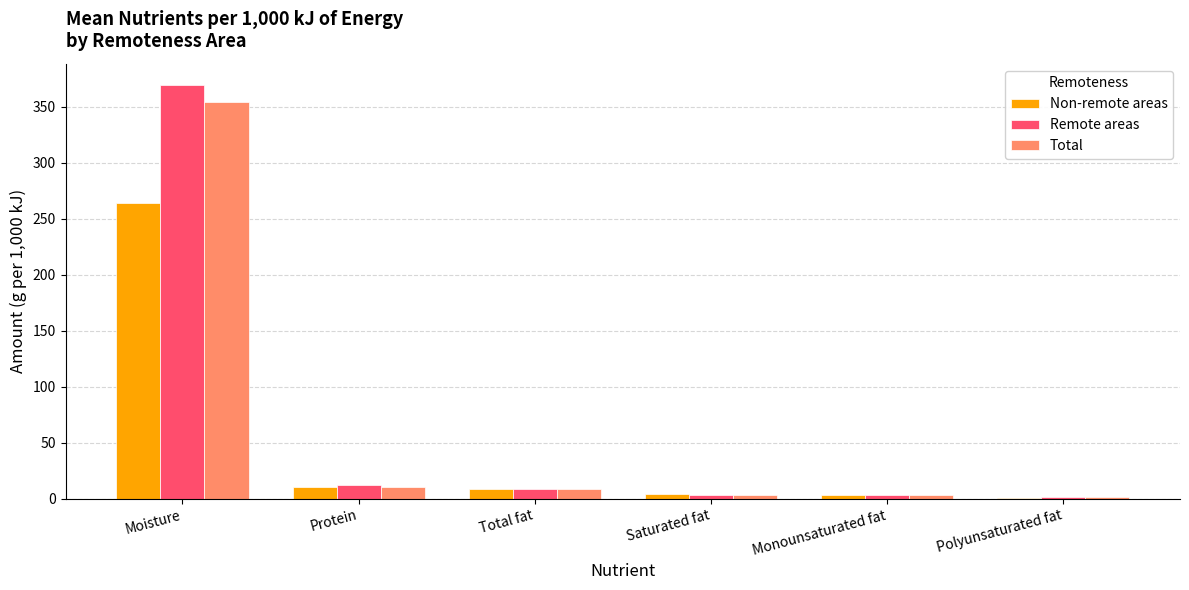

Which category has the highest value in the Remote areas series?

Moisture